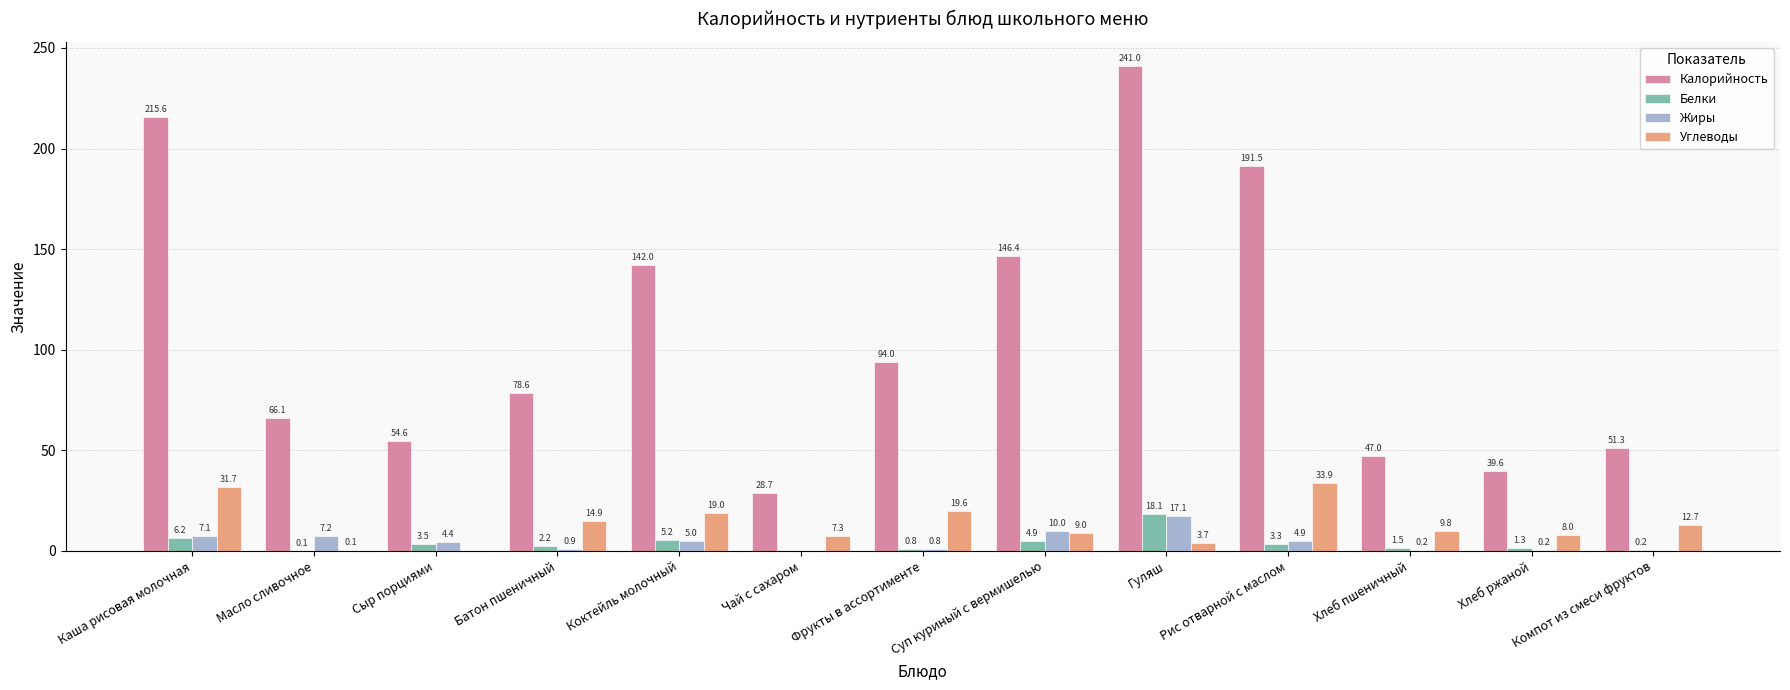

Which series changed the most between Каша рисовая молочная and Гуляш?

Углеводы